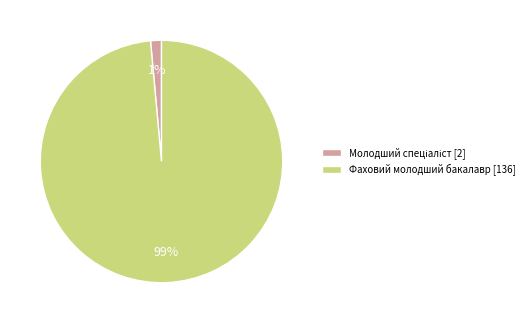

To the nearest percent, what is the average slice percentage?

50%